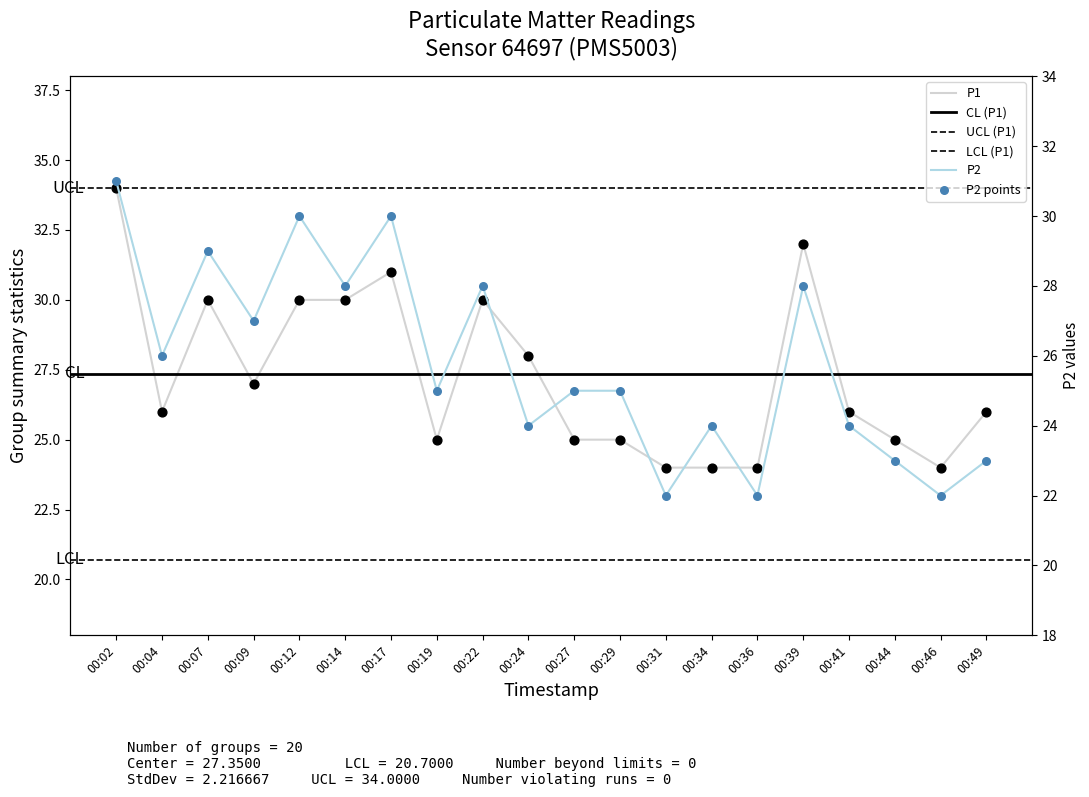

What is the total value across all series at 00:46?

46